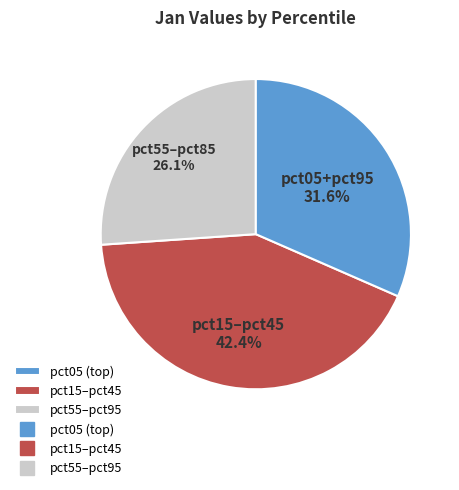

Count the number of slices in the pie.

3